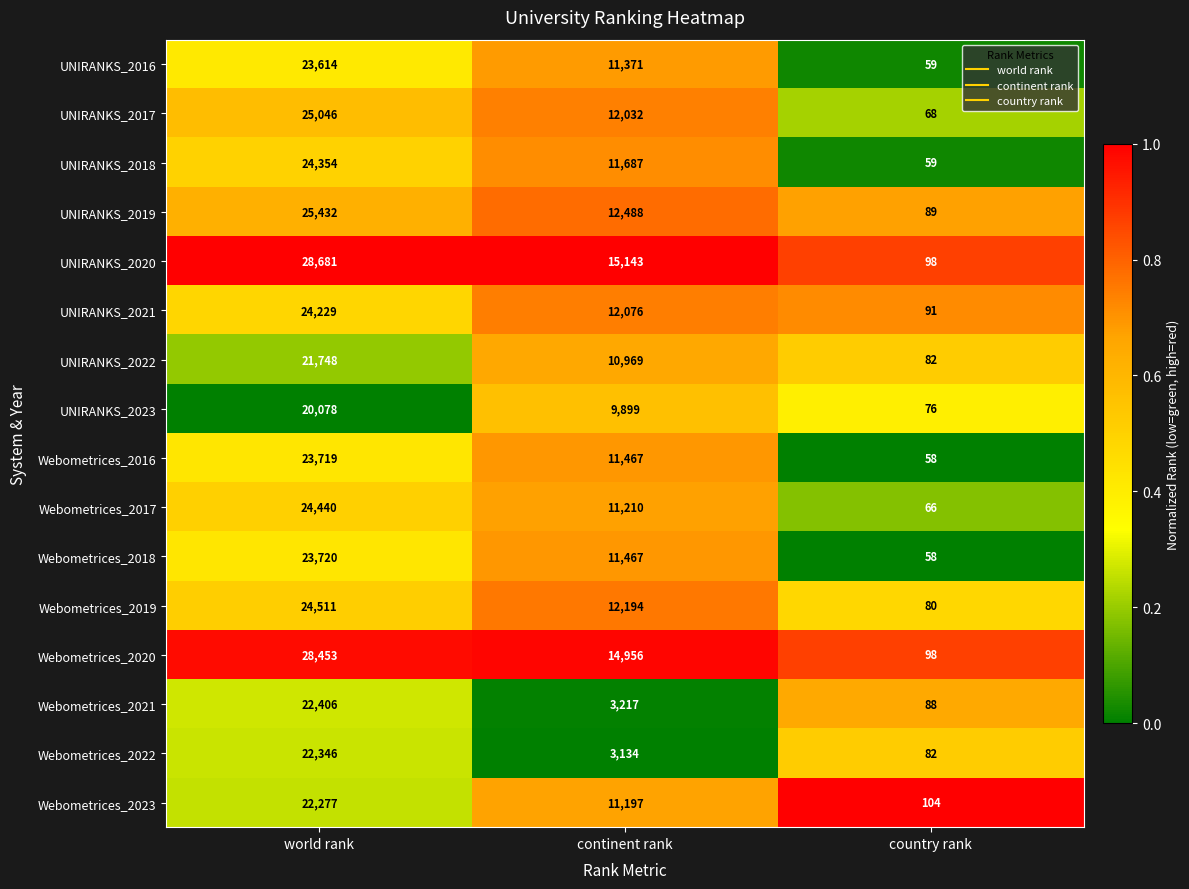

What is the maximum value shown in the chart?

28681